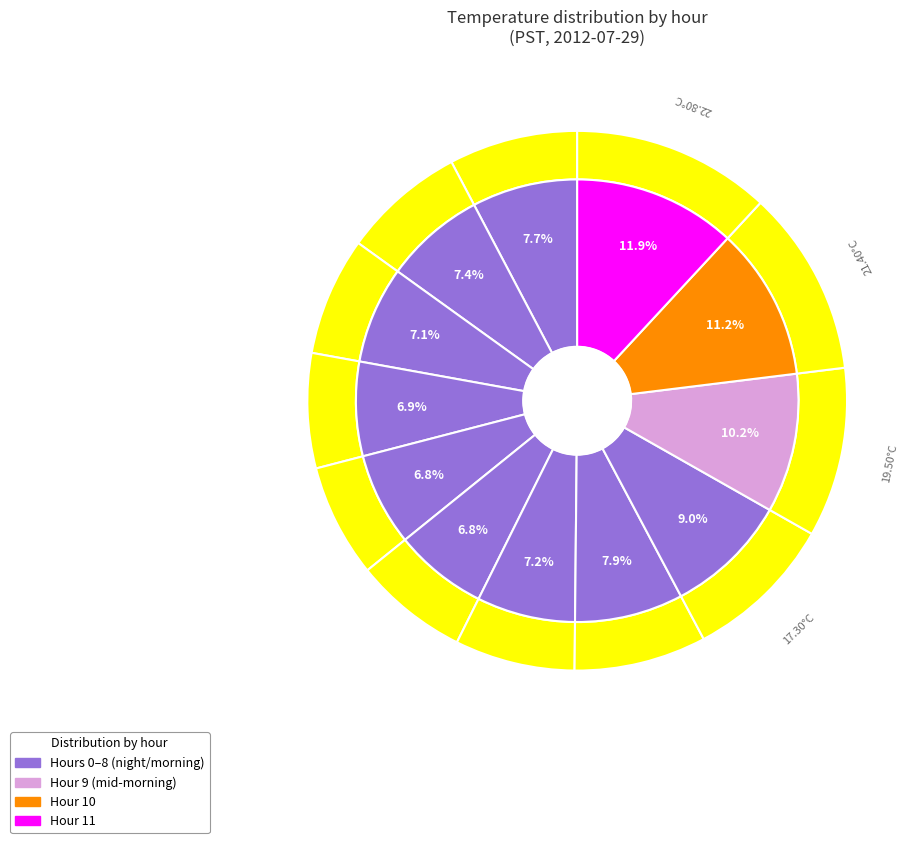

Rank the categories by value from lowest to highest.

Hour 4, Hour 5, Hour 3, Hour 2, Hour 6, Hour 1, Hour 0, Hour 7, Hour 8, Hour 9, Hour 10, Hour 11